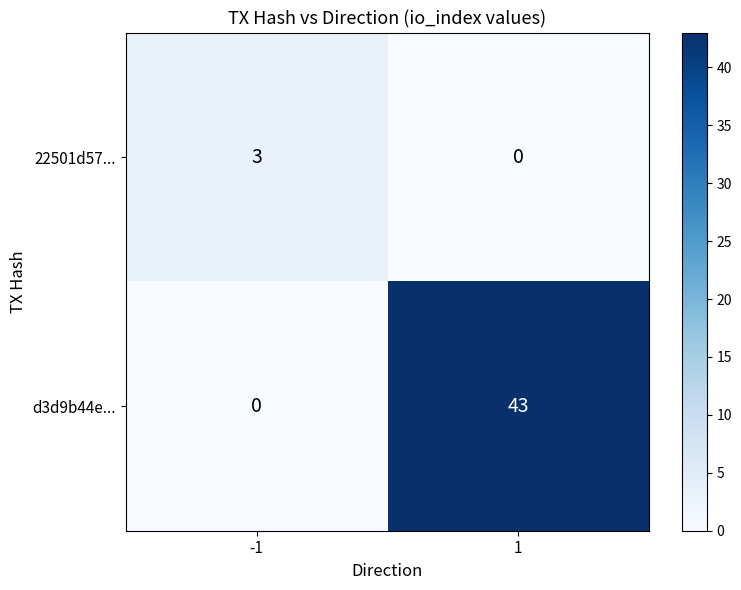

Is the value of 22501d57... at -1 greater than the value of d3d9b44e... at 1?

No